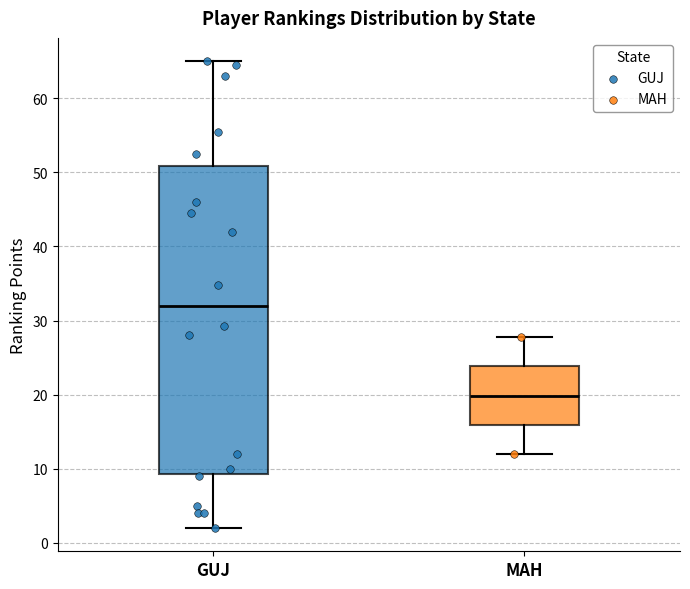

Reading left to right, transcribe this box plot: for each box, give where its median line is, the range the box spans, and where its two whiskers end, as read against the y-axis. The values are not printed on the chart, so give them approximately, as read against the axis.

GUJ: median 32, box 9 to 51, whiskers 2 to 65
MAH: median 20, box 16 to 24, whiskers 12 to 28